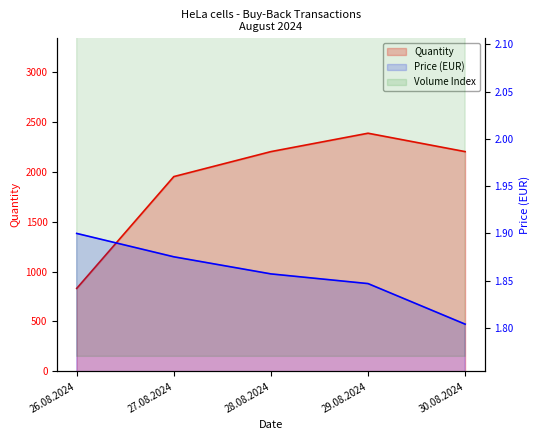

True or false: Price and Quantity intersect in this chart.

False